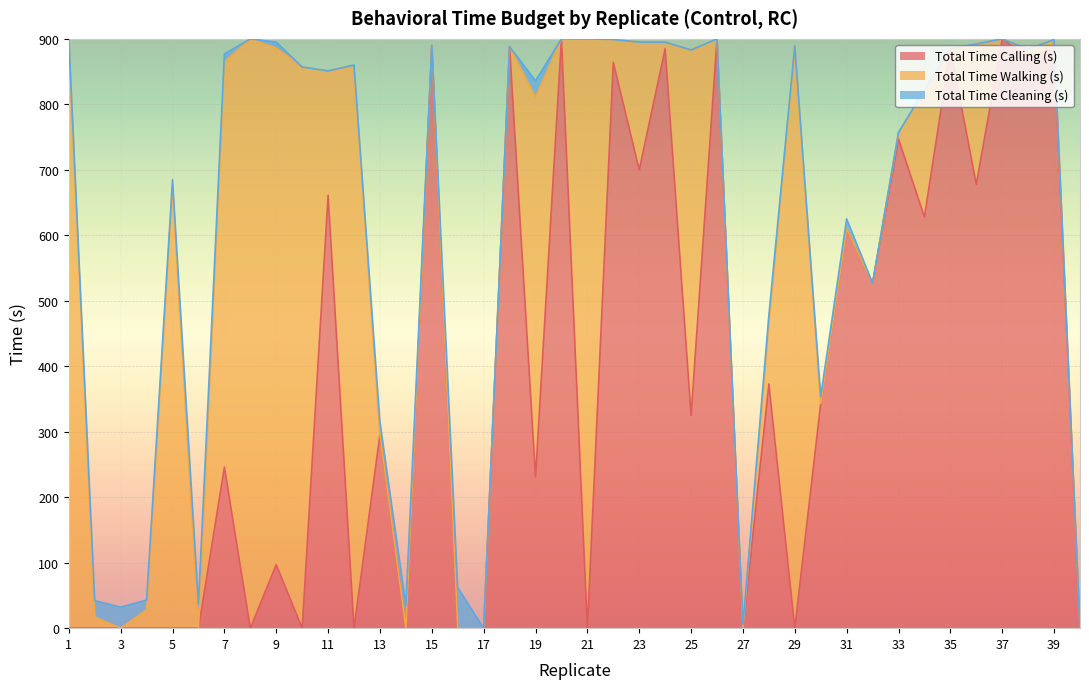

What is the difference between the second highest and second lowest values in the Total Time Cleaning (s) series?

37